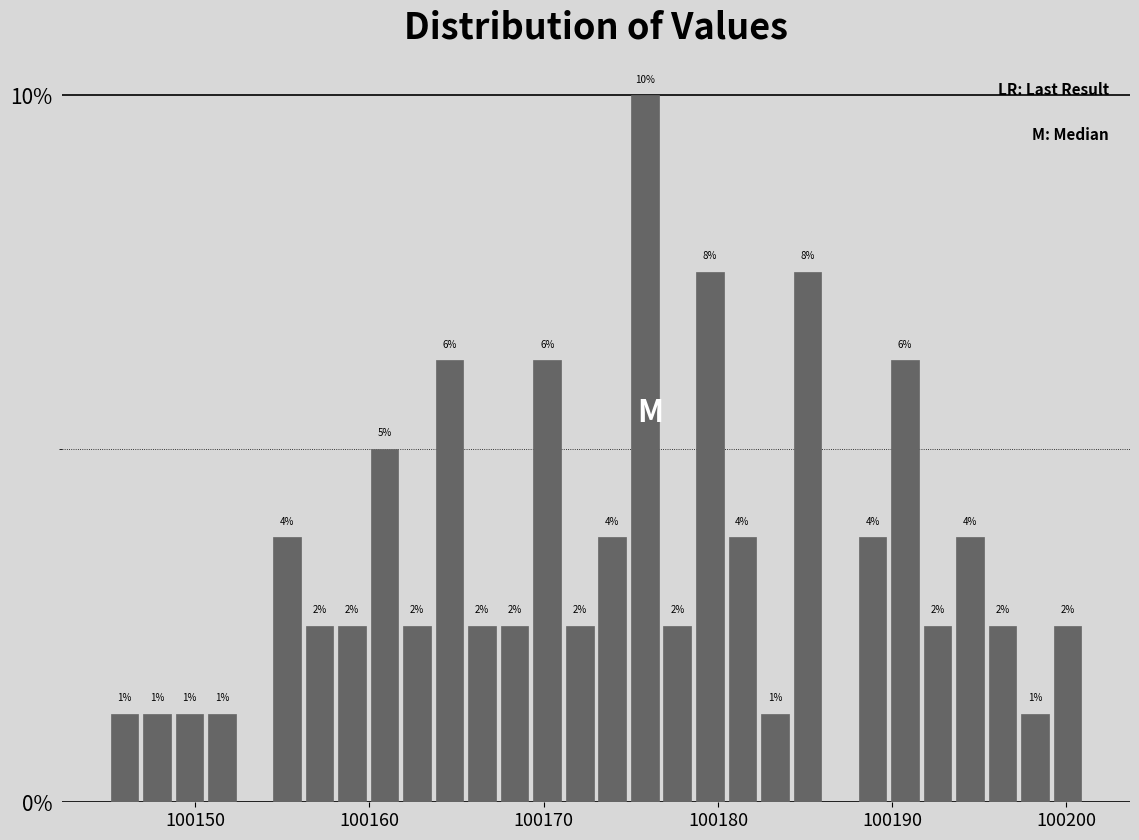

Around what value on the x-axis is the tallest bar? Give the approximate position of its centre, as read against the axis.

100176